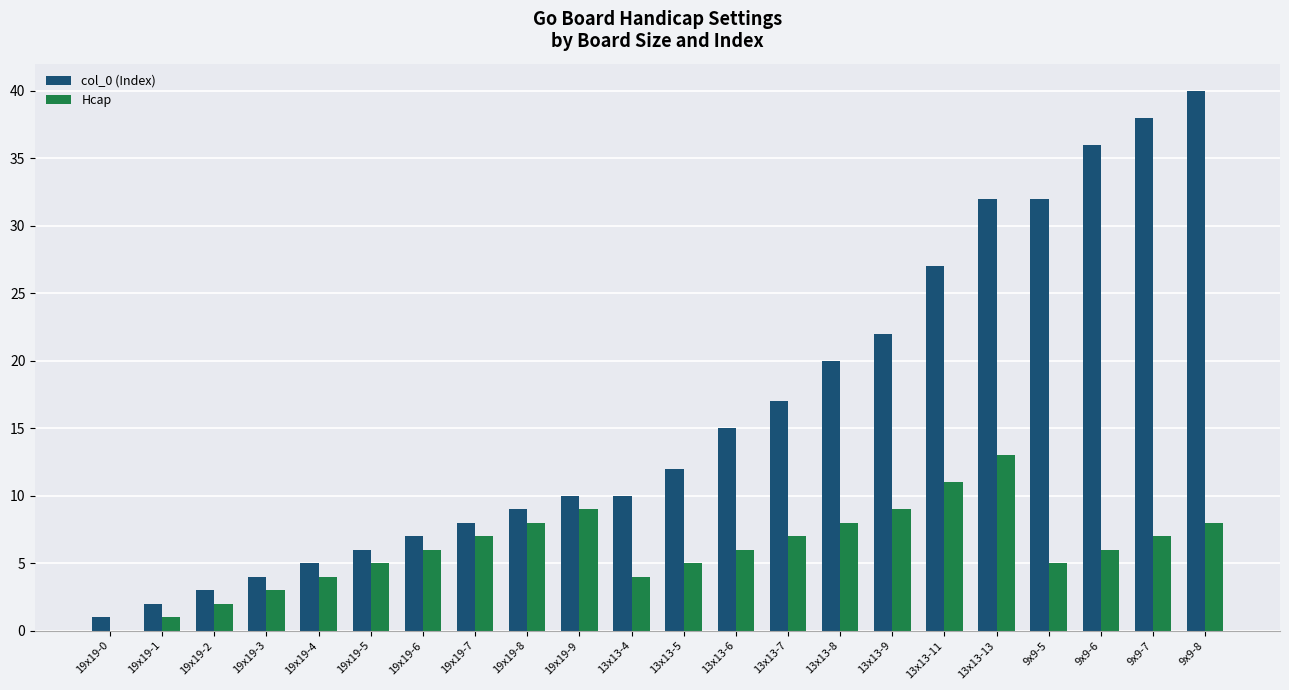

Which series changed the most between 19x19-9 and 9x9-8?

col_0 (Index)